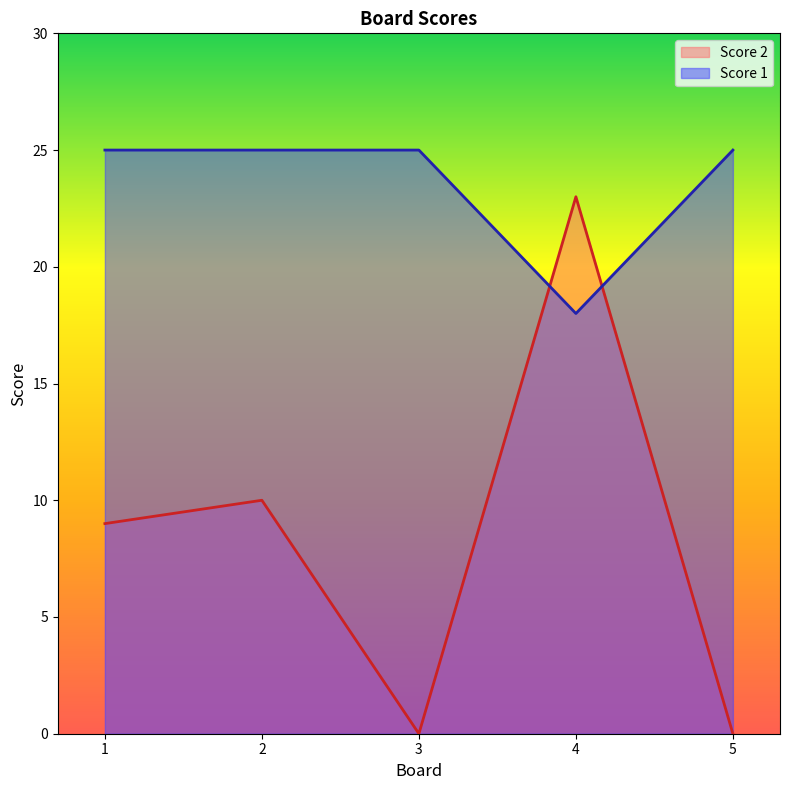

List the series in order of their overall mean, highest first.

Score 1, Score 2